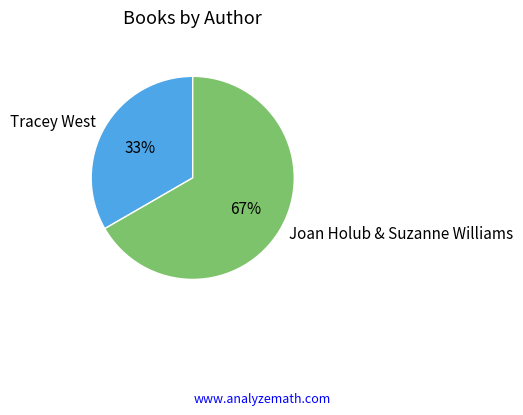

What is the largest slice in the pie chart?

Joan Holub & Suzanne Williams